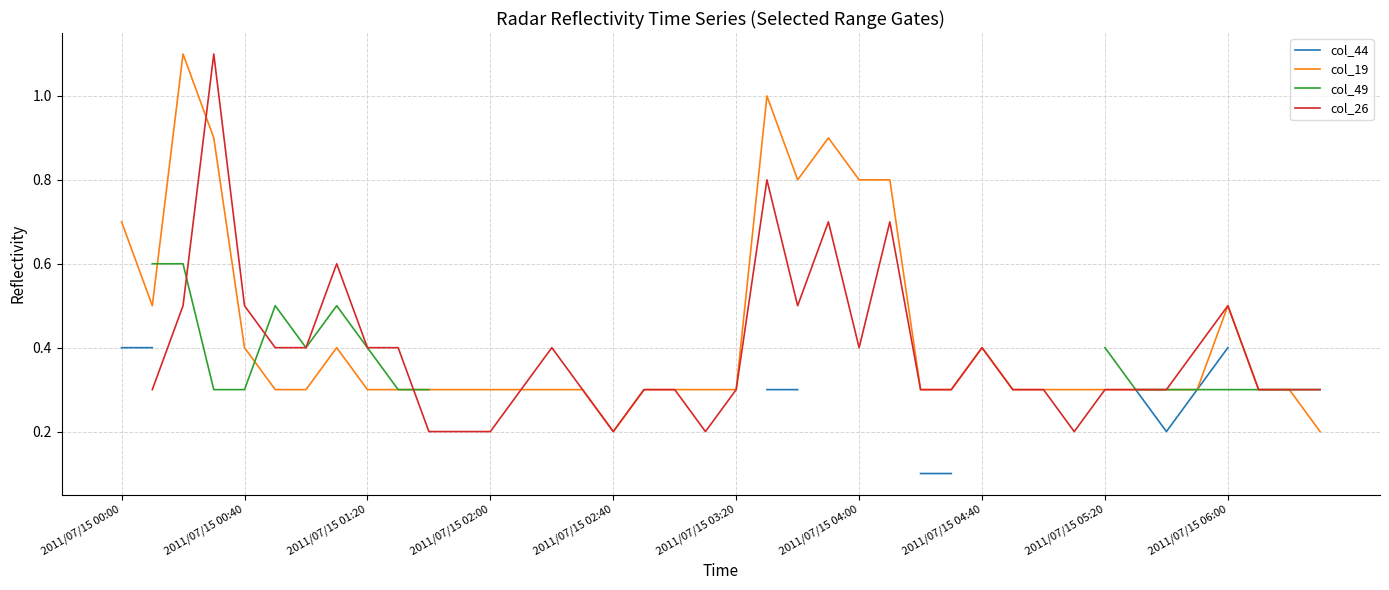

Is the value of col_19 at 2011/07/15 01:20 greater than the value of col_49 at 36?

Yes